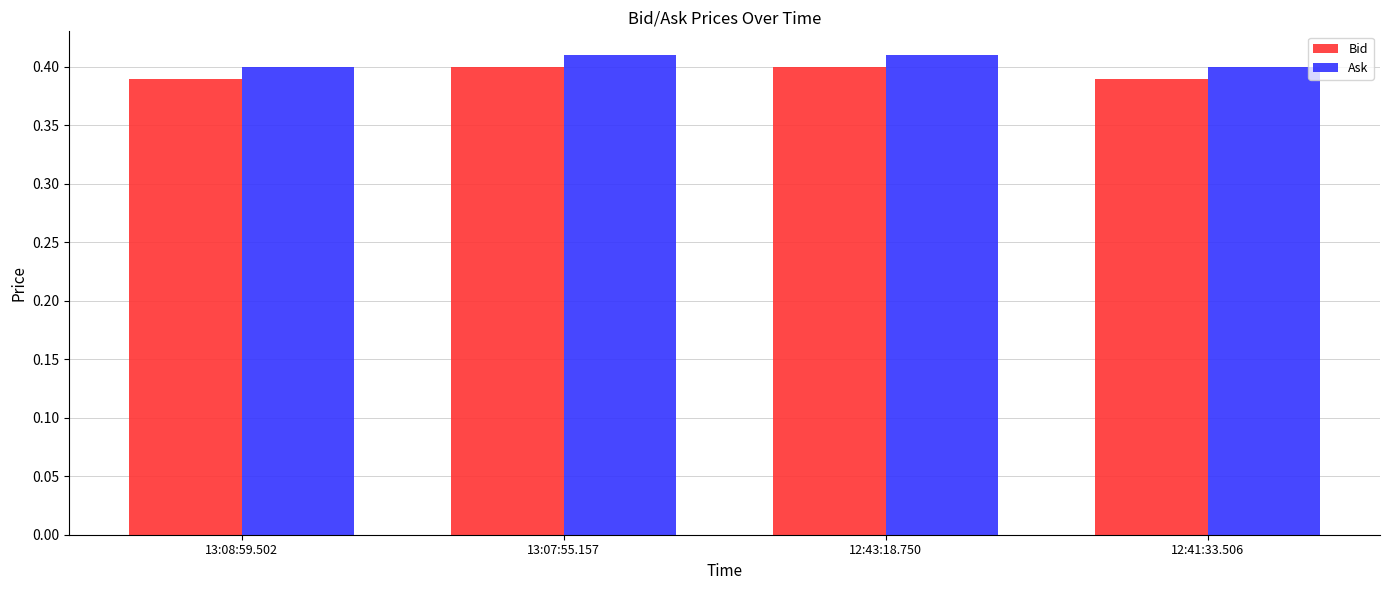

Count the Bid values in the range 0 to 1.

4